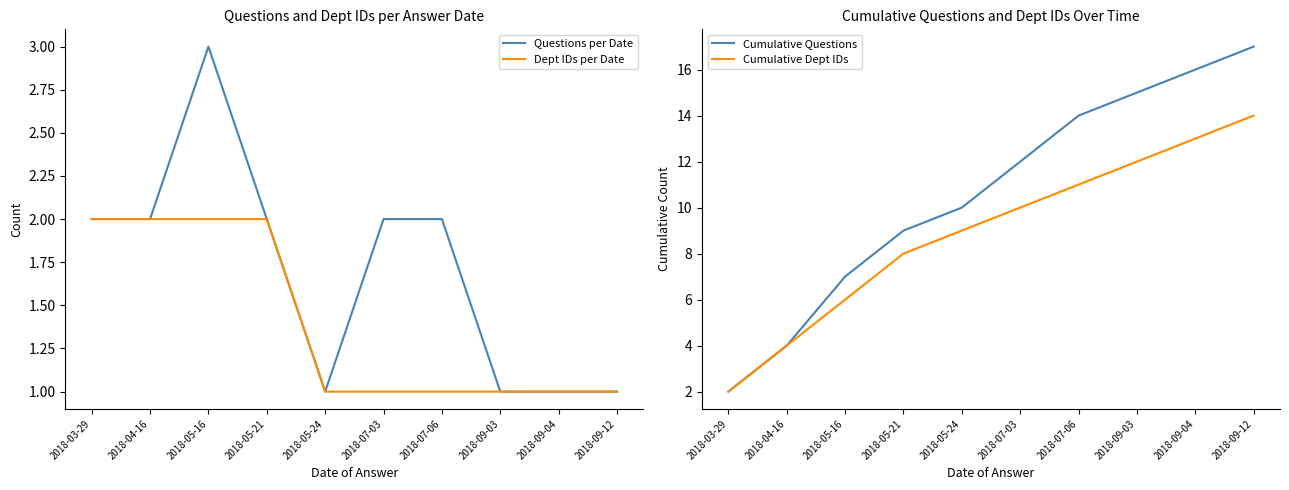

The value of Dept IDs per Date at 2018-09-12 is 1. True or false?

True